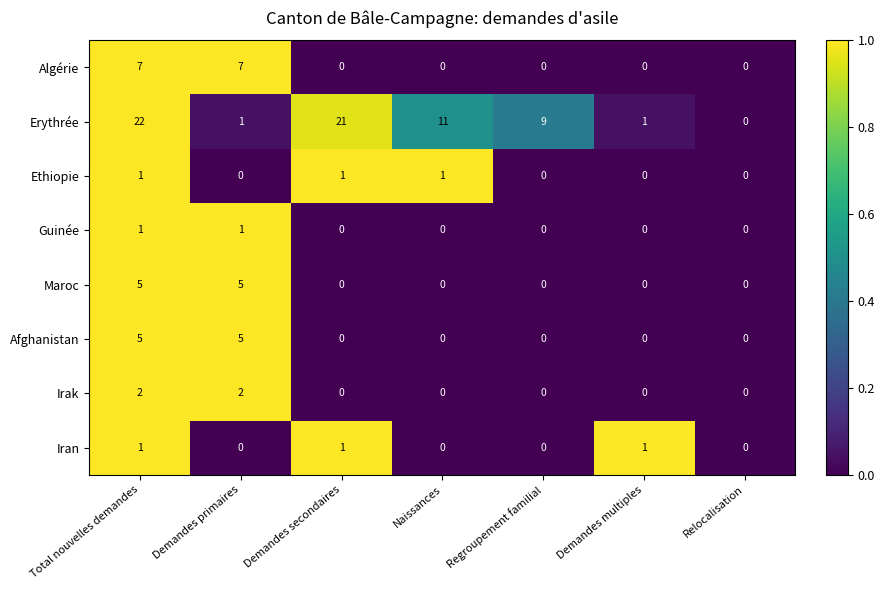

Between Total nouvelles demandes and Demandes secondaires, which series saw the biggest shift?

Algérie